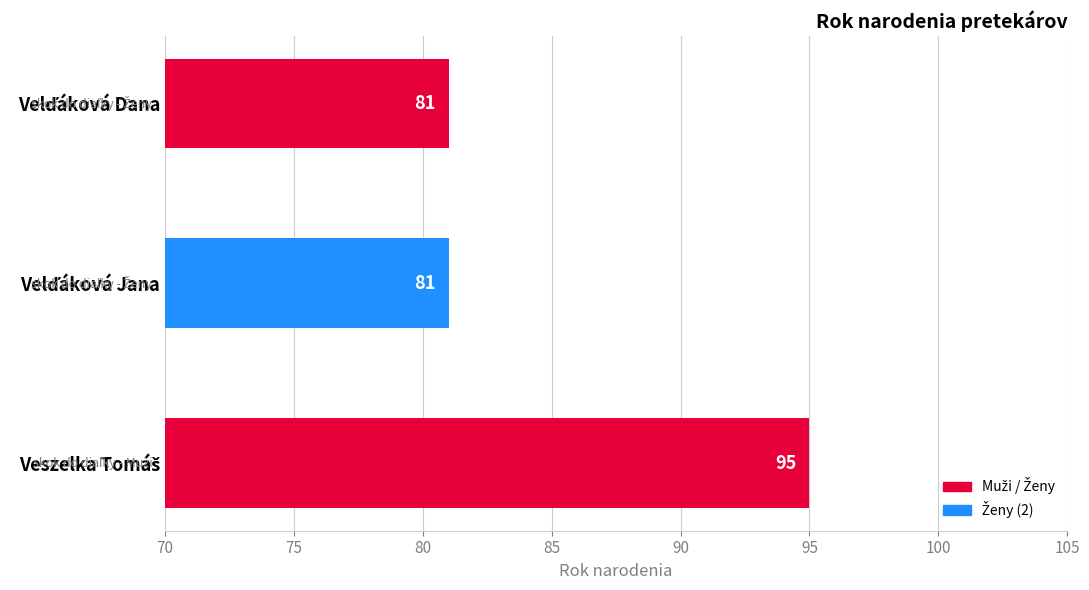

What is the greatest value displayed?

95